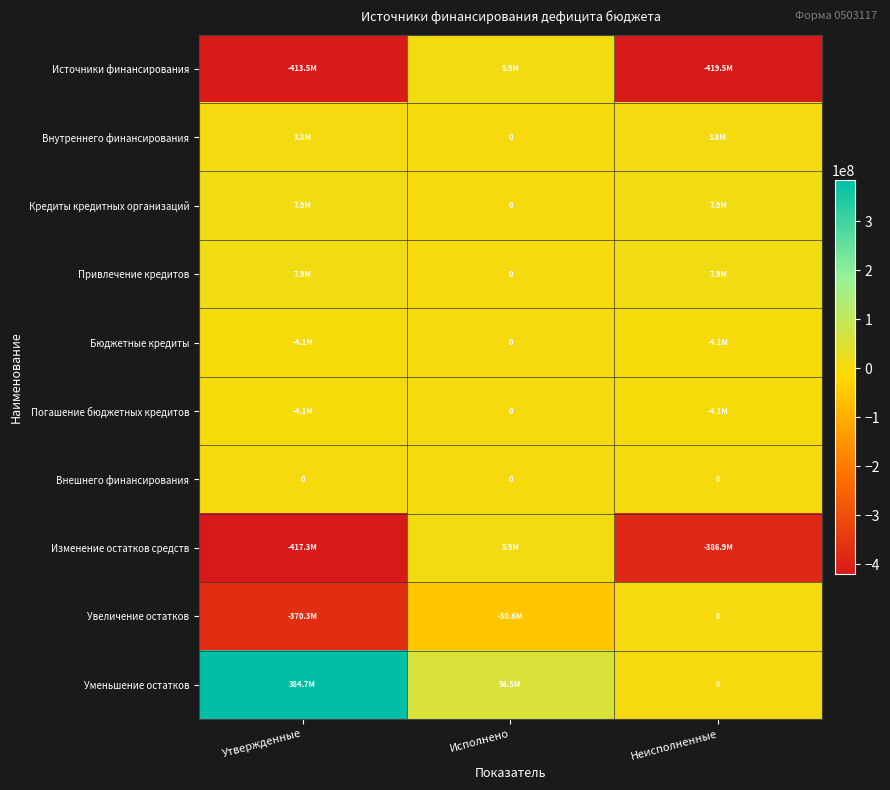

At Утвержденные, list the series in order from smallest to largest.

Изменение остатков средств, Источники финансирования, Увеличение остатков, Бюджетные кредиты, Погашение бюджетных кредитов, Внешнего финансирования, Внутреннего финансирования, Кредиты кредитных организаций, Привлечение кредитов, Уменьшение остатков